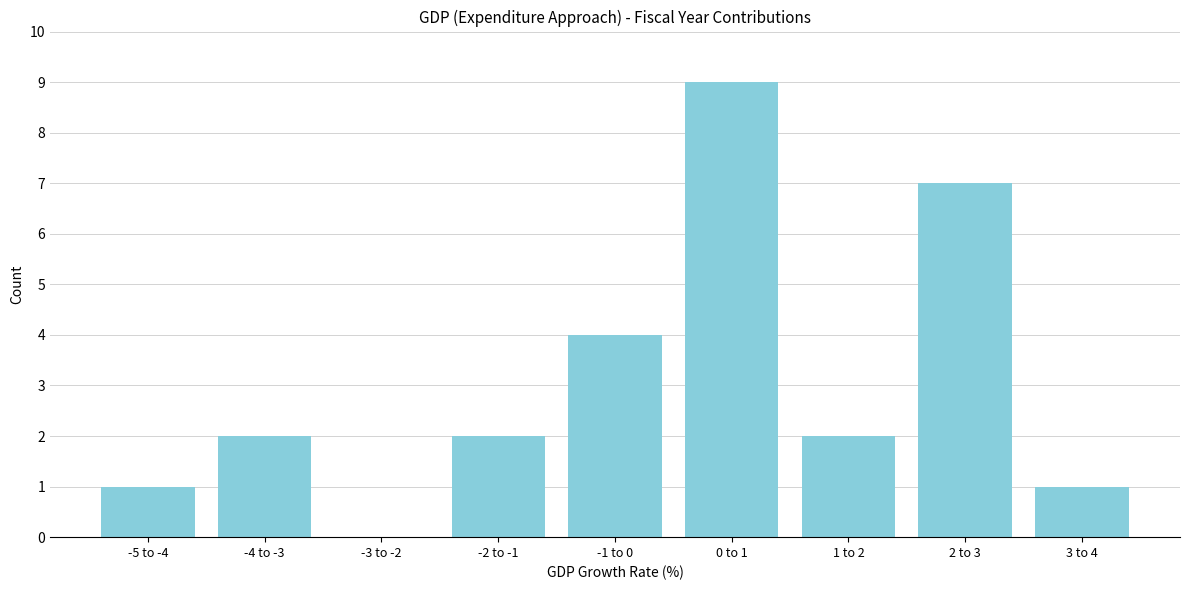

Reading right to left, what are all the values shown in this chart?

3 to 4=1	2 to 3=7	1 to 2=2	0 to 1=9	-1 to 0=4	-2 to -1=2	-3 to -2=0	-4 to -3=2	-5 to -4=1